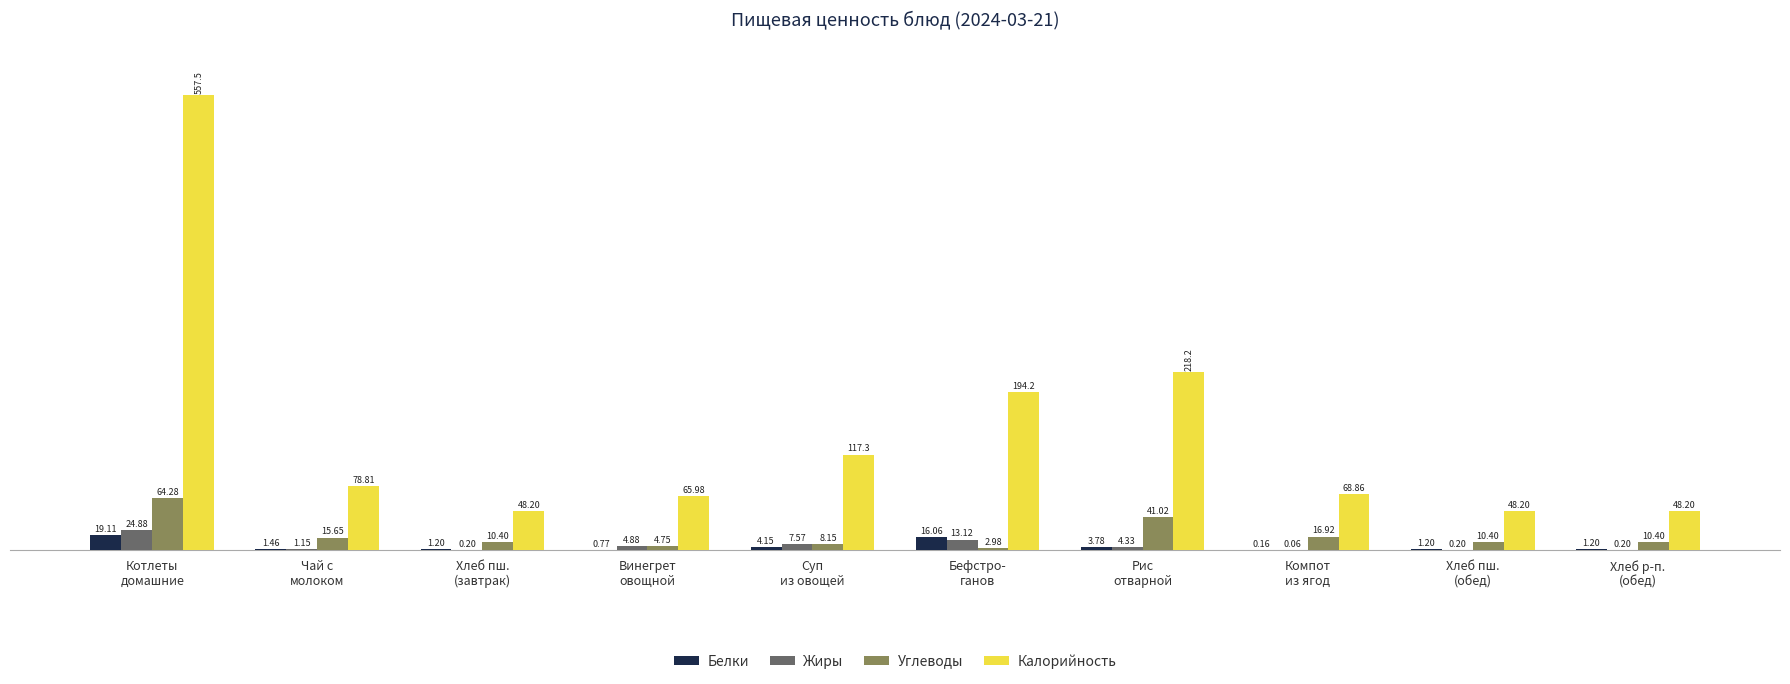

What is the sum of all Калорийность values?

1445.4